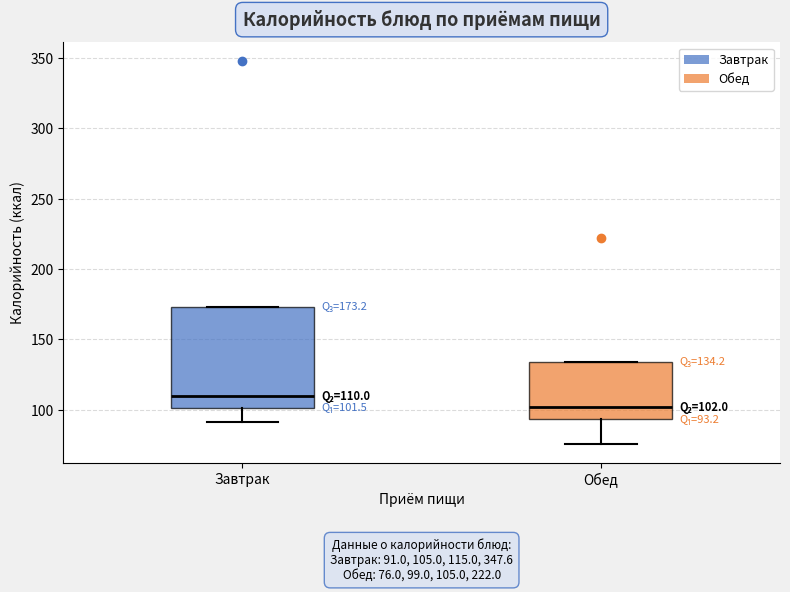

Which box has the highest median line?

Завтрак